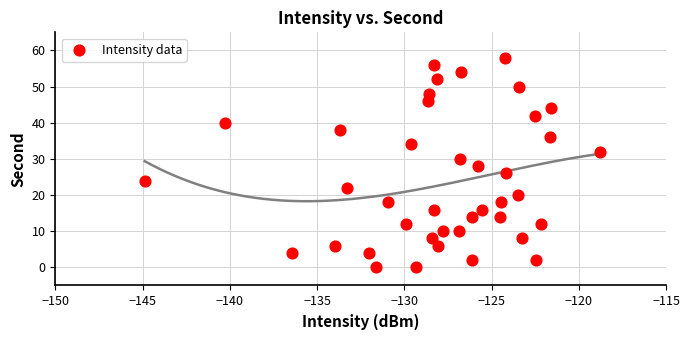

What is the range of Y values (max minus min)?

58